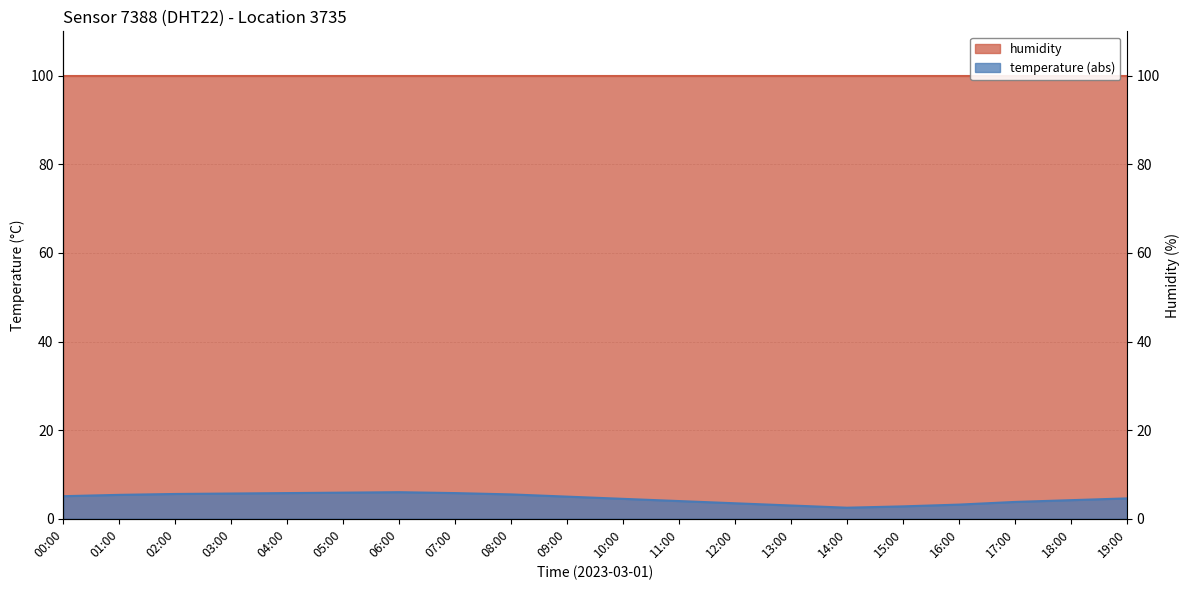

Which category has the lowest value across all series?

14:00